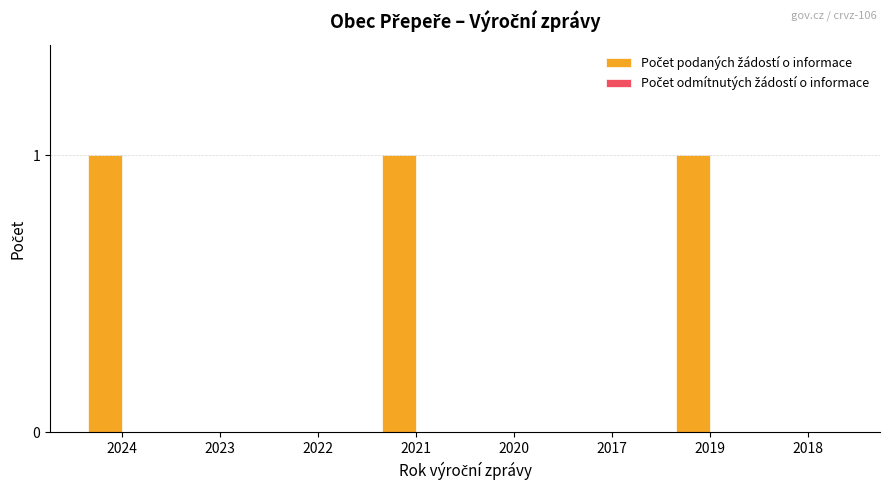

What is the sum of all values?

3